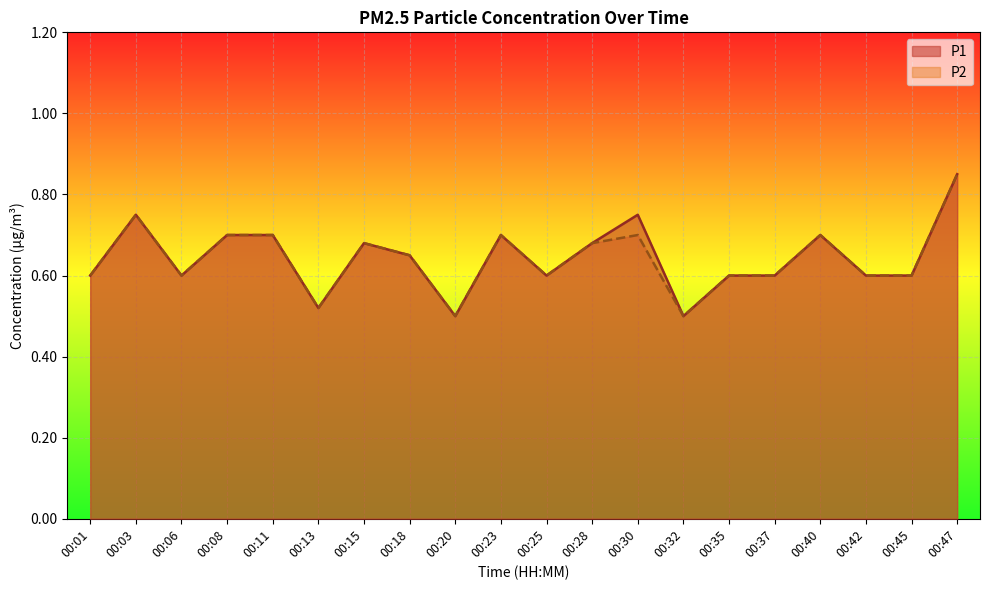

Read the P2 value at 00:13.

0.5